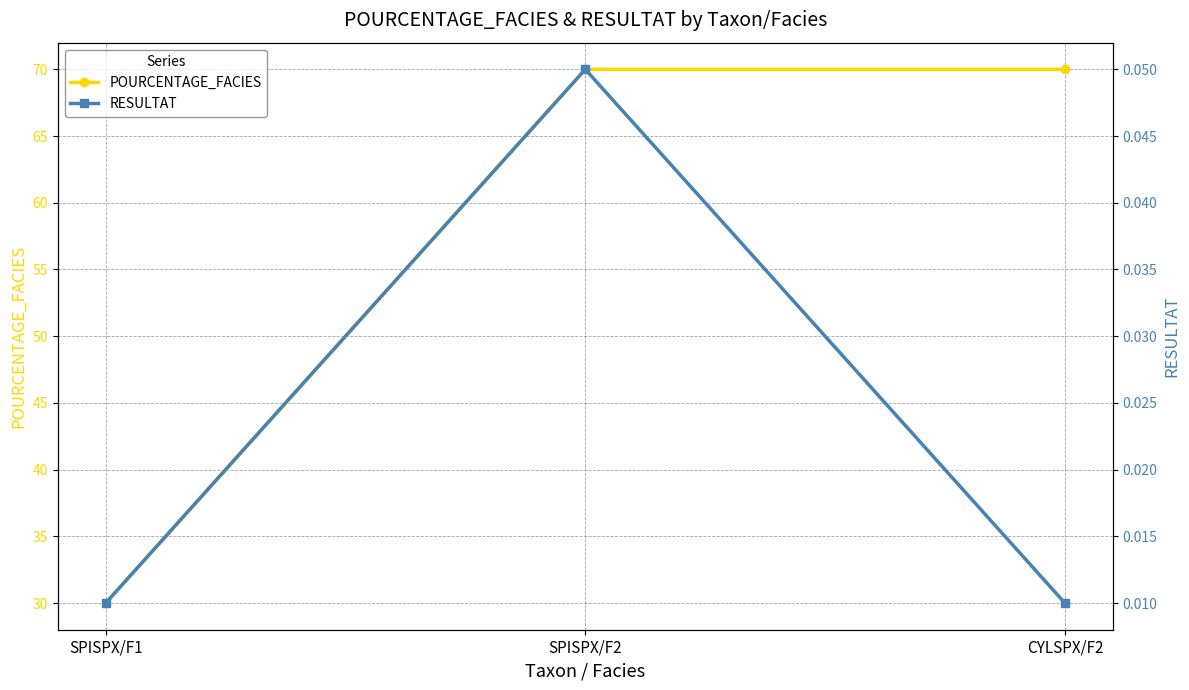

What is the spread (max minus min) of values at SPISPX/F1?

30.0